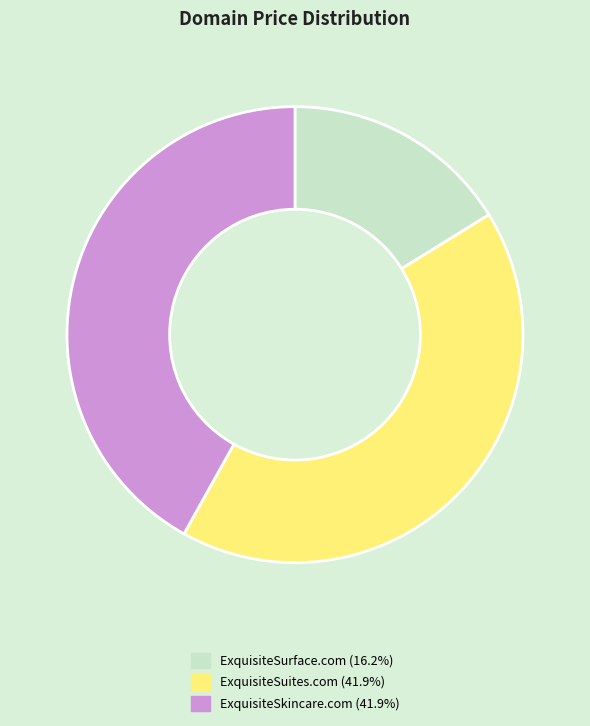

Combined, do ExquisiteSuites.com and ExquisiteSkincare.com account for over 50%?

Yes